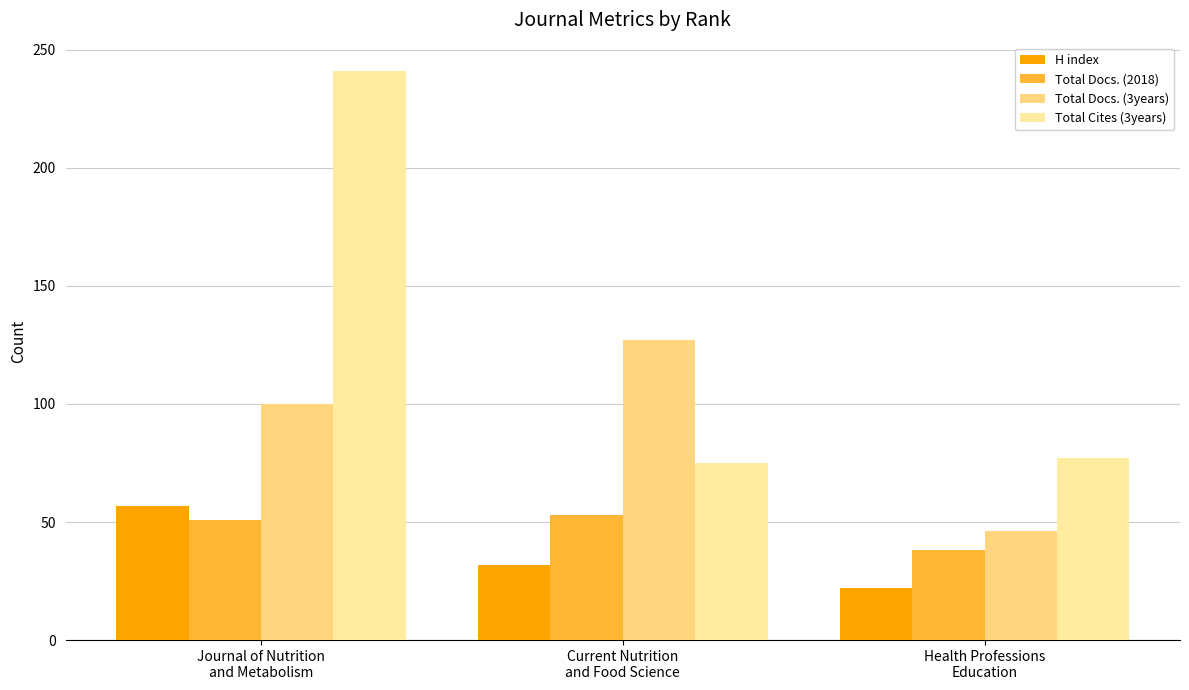

What is the difference between the maximum and minimum values in the Total Docs. (2018) series?

15